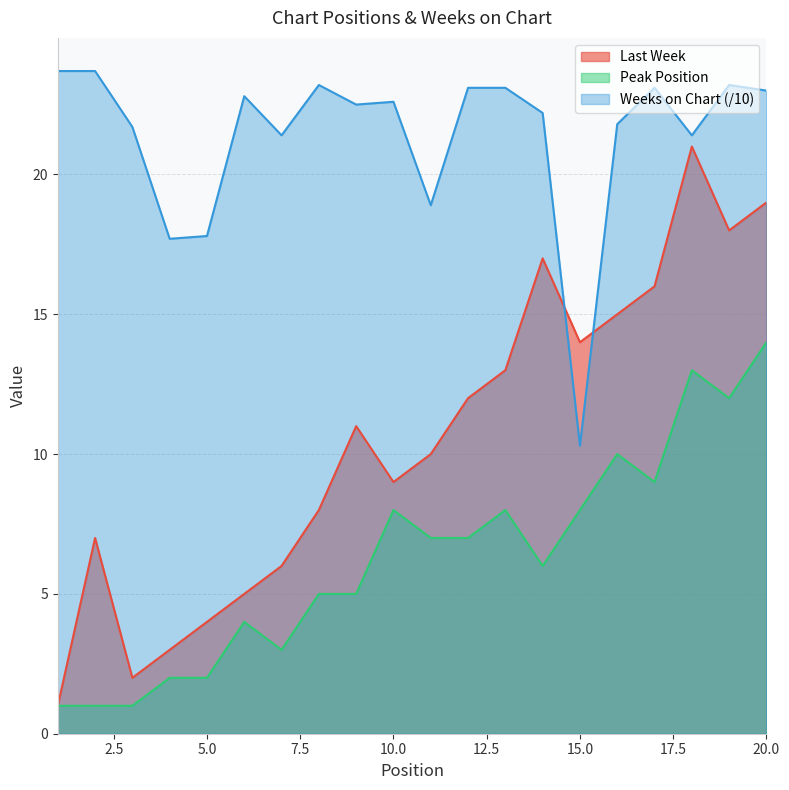

What is the smallest value displayed?

1.0